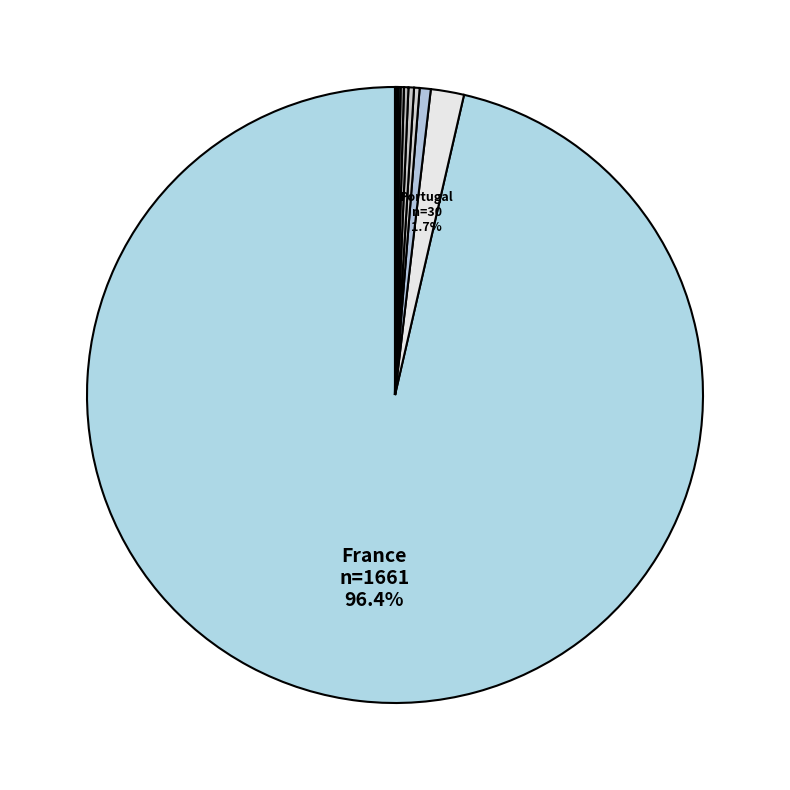

Which slice represents more than half of the pie?

France